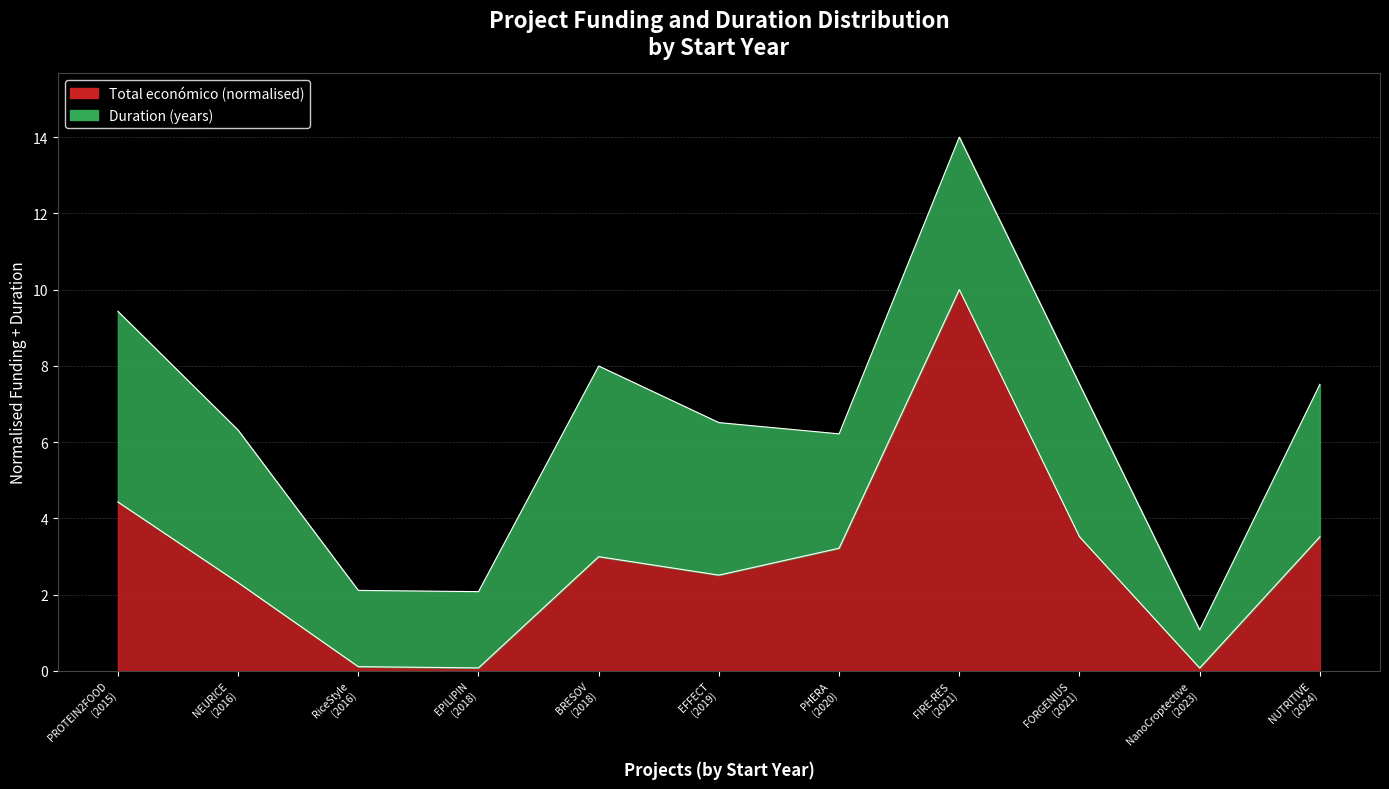

Rank the categories by value from highest to lowest.

FIRE-RES (2021), PROTEIN2FOOD (2015), FORGENIUS (2021), NUTRITIVE (2024), PHERA (2020), BRESOV (2018), EFFECT (2019), NEURICE (2016), RiceStyle (2016), EPILIPIN (2018), NanoCroptective (2023)